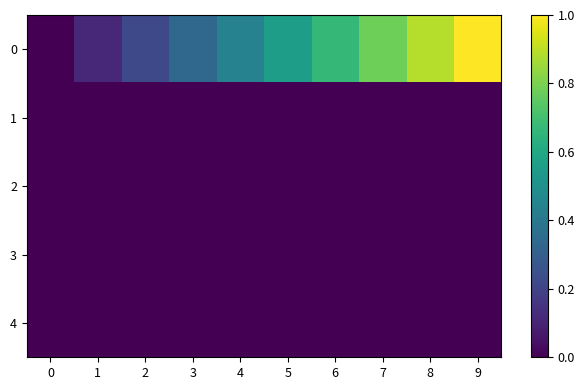

Reading right to left, list all the values displayed in this chart.

0: 9=1.0	8=0.9	7=0.8	6=0.7	5=0.6	4=0.4	3=0.3	2=0.2	1=0.1	0=0.0
1: 9=0.0	8=0.0	7=0.0	6=0.0	5=0.0	4=0.0	3=0.0	2=0.0	1=0.0	0=0.0
2: 9=0.0	8=0.0	7=0.0	6=0.0	5=0.0	4=0.0	3=0.0	2=0.0	1=0.0	0=0.0
3: 9=0.0	8=0.0	7=0.0	6=0.0	5=0.0	4=0.0	3=0.0	2=0.0	1=0.0	0=0.0
4: 9=0.0	8=0.0	7=0.0	6=0.0	5=0.0	4=0.0	3=0.0	2=0.0	1=0.0	0=0.0